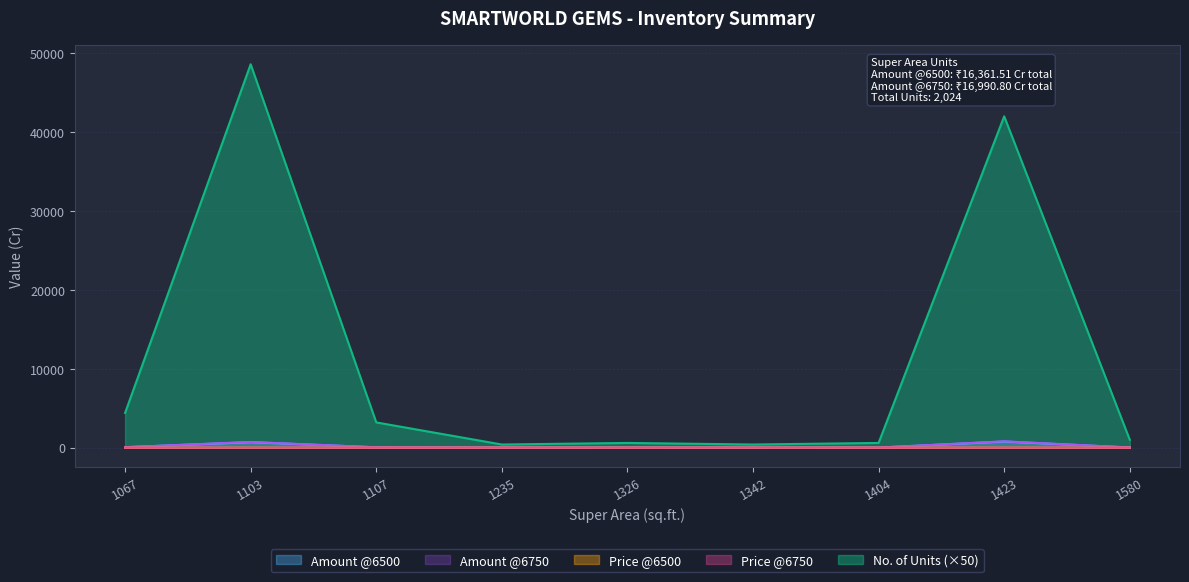

Between 1107 and 1103, which is larger?

1103